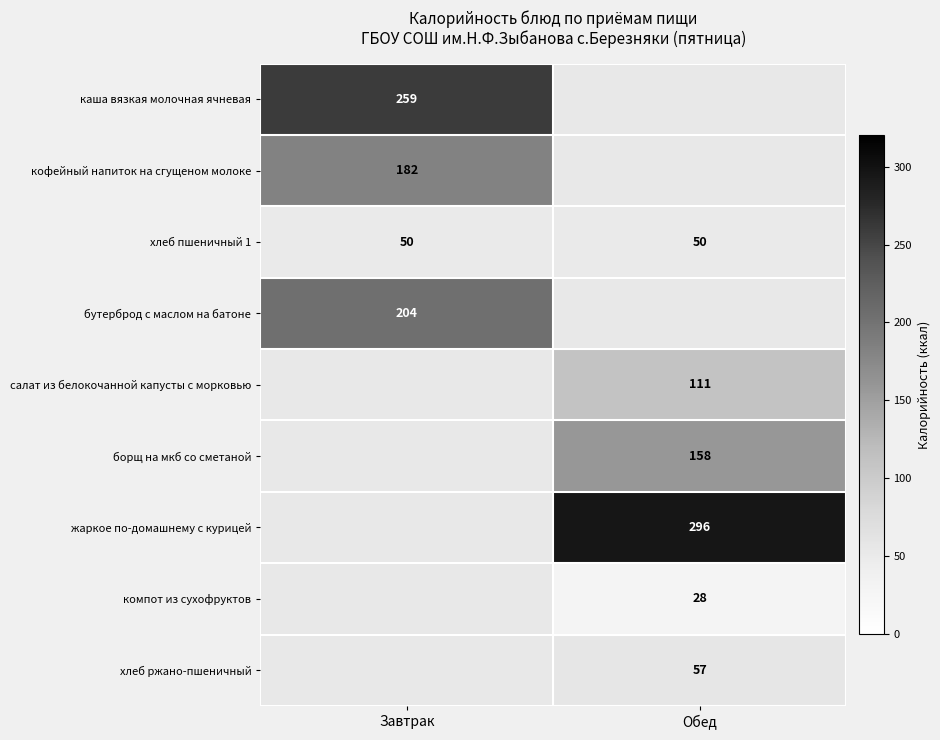

How many categories are shown in the chart?

2